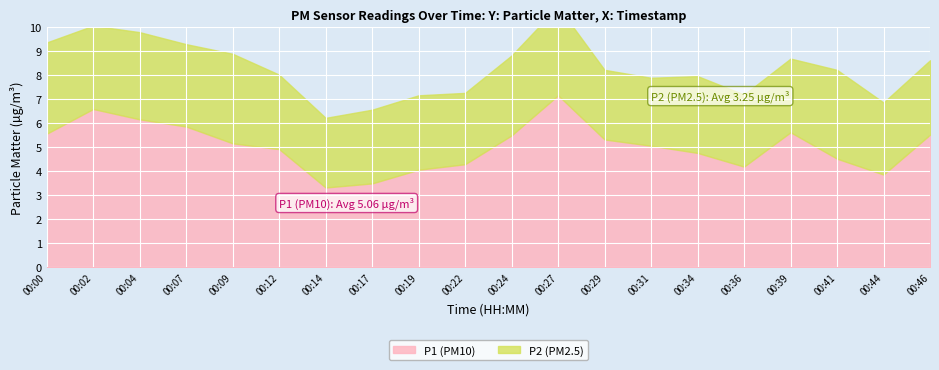

How many categories are shown in the chart?

20